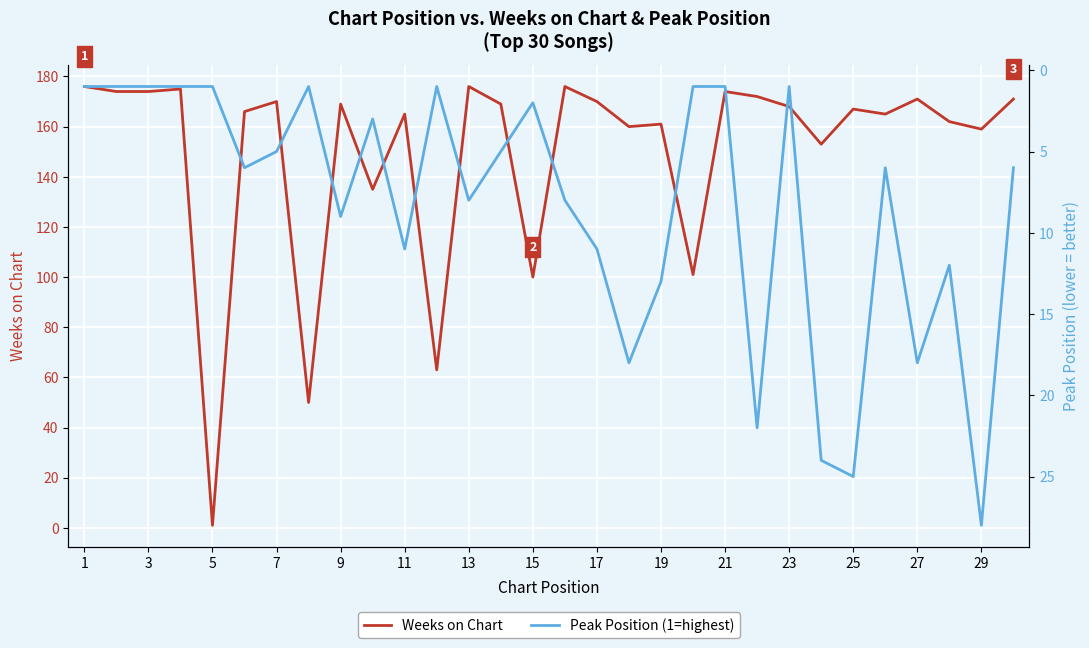

How many lines are shown in the chart?

2